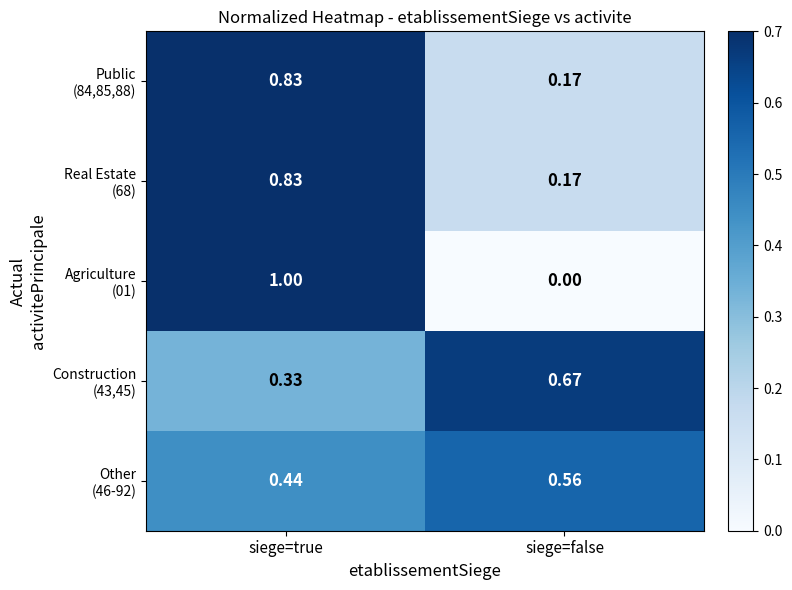

Which category has the lowest value across all series?

siege=false